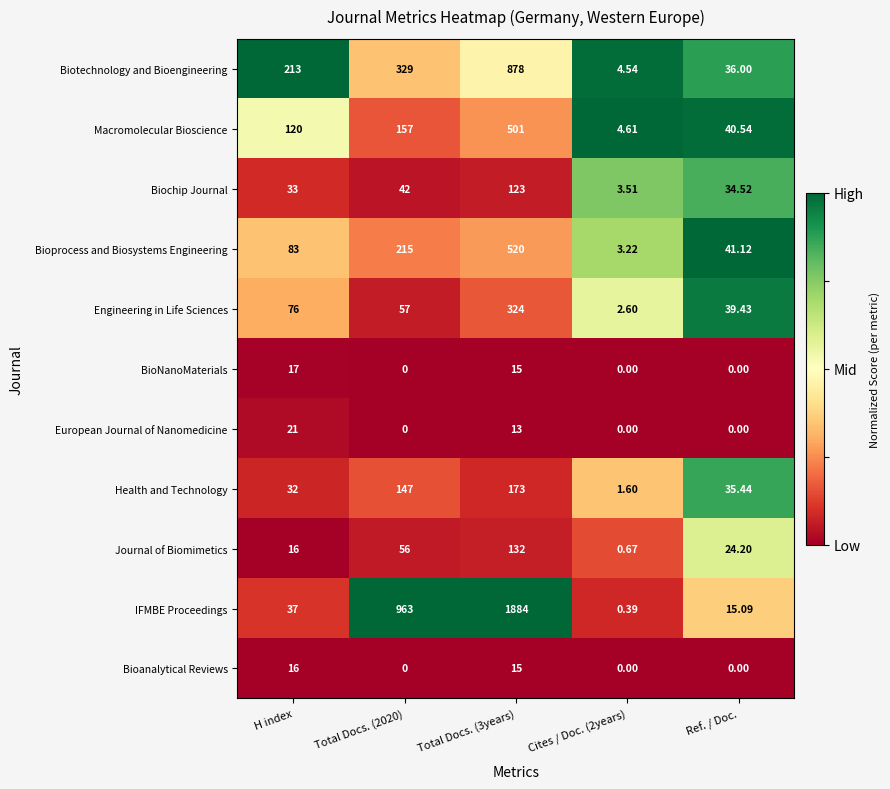

List the series in order of their peak value, lowest first.

Bioanalytical Reviews, BioNanoMaterials, European Journal of Nanomedicine, Biochip Journal, Journal of Biomimetics, Health and Technology, Engineering in Life Sciences, Macromolecular Bioscience, Bioprocess and Biosystems Engineering, Biotechnology and Bioengineering, IFMBE Proceedings